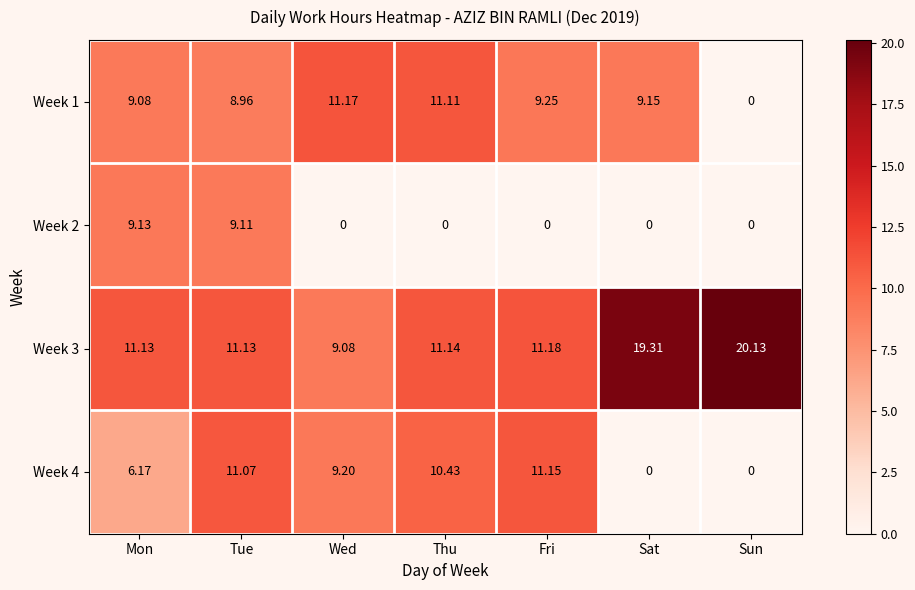

At which label does Week 3 first exceed 11?

Mon